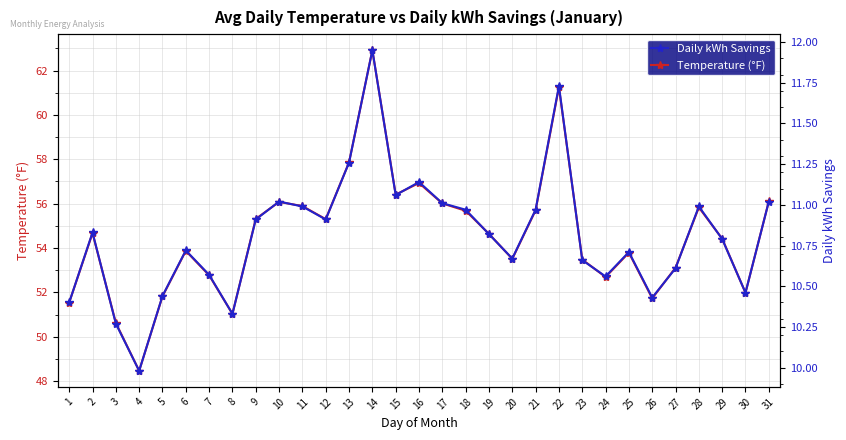

Reading left to right, transcribe all the data shown in this chart.

Temperature (°F): 1=51.5	2=54.7	3=50.6	4=48.5	5=51.8	6=53.9	7=52.8	8=51.0	9=55.3	10=56.1	11=55.9	12=55.3	13=57.9	14=62.9	15=56.4	16=56.9	17=56.0	18=55.7	19=54.6	20=53.5	21=55.7	22=61.2	23=53.5	24=52.7	25=53.8	26=51.7	27=53.1	28=55.8	29=54.4	30=52.0	31=56.1
Daily kWh Savings: 1=10.4	2=10.8	3=10.3	4=10.0	5=10.4	6=10.7	7=10.6	8=10.3	9=10.9	10=11.0	11=11.0	12=10.9	13=11.3	14=11.9	15=11.1	16=11.1	17=11.0	18=11.0	19=10.8	20=10.7	21=11.0	22=11.7	23=10.7	24=10.6	25=10.7	26=10.4	27=10.6	28=11.0	29=10.8	30=10.5	31=11.0